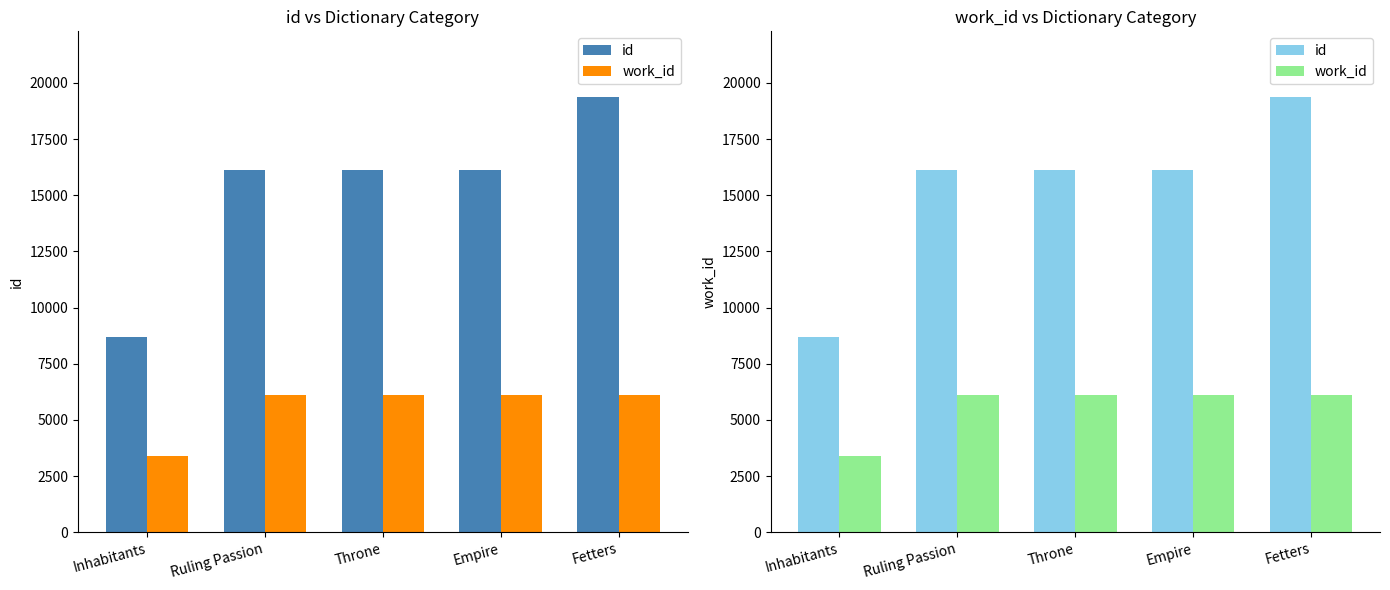

What is the sum of all id values?

76429